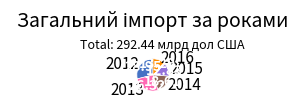

Count the number of slices in the pie.

5